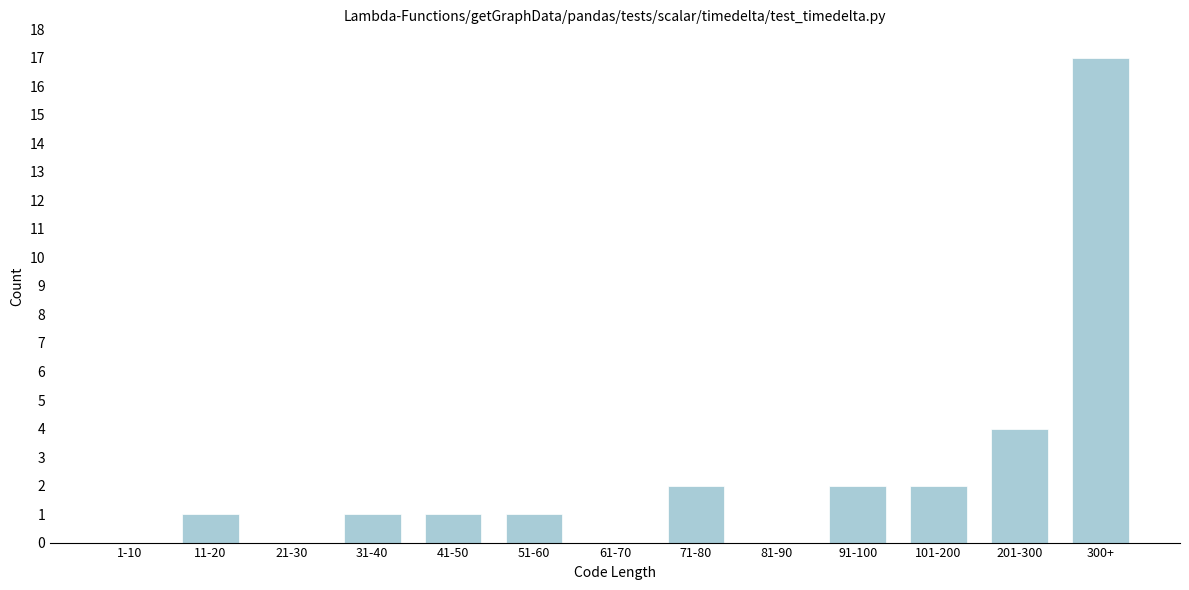

Reading left to right, transcribe all the data shown in this chart.

1-10=0	11-20=1	21-30=0	31-40=1	41-50=1	51-60=1	61-70=0	71-80=2	81-90=0	91-100=2	101-200=2	201-300=4	300+=17